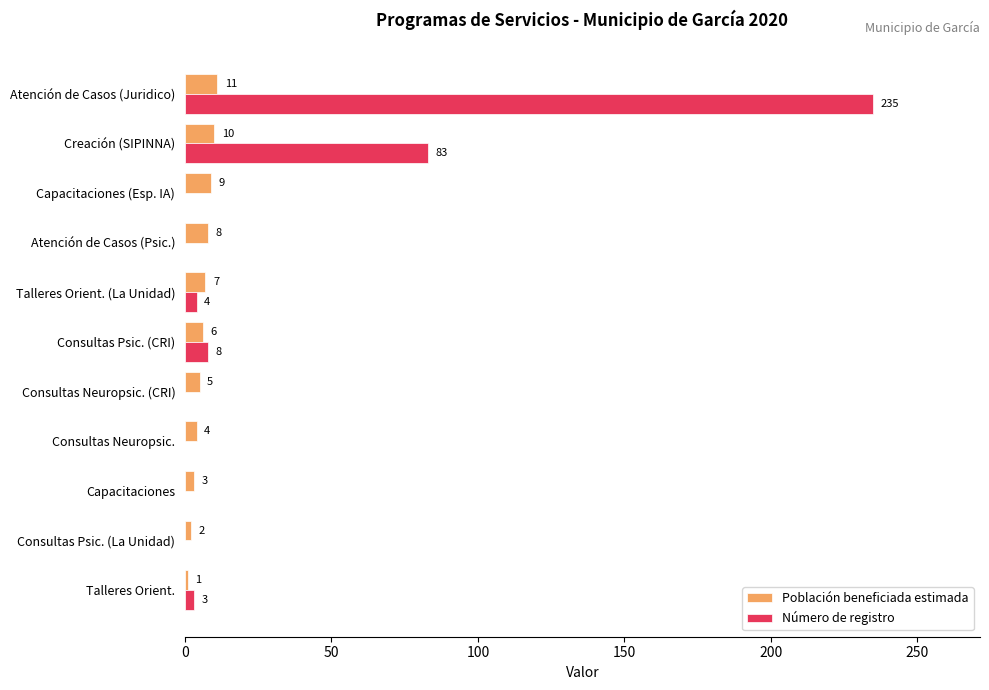

What is the highest value of the Población beneficiada estimada series?

11